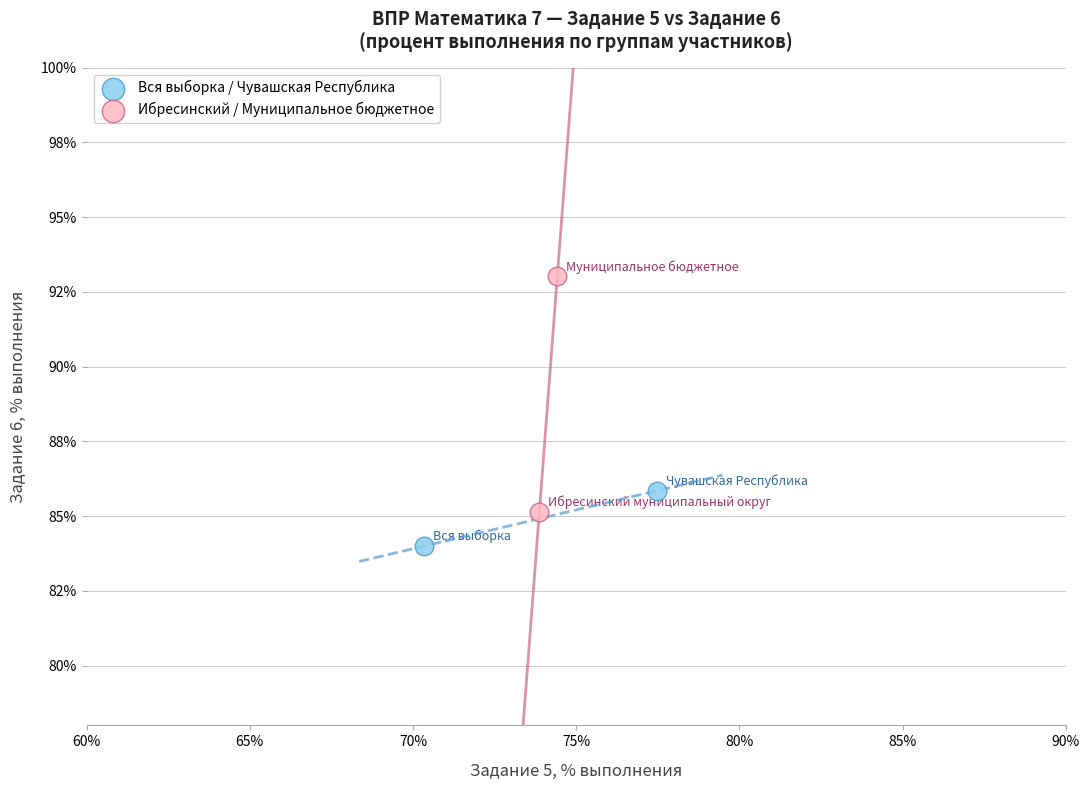

Which series has the widest spread of Y values?

Ибресинский / Муниципальное бюджетное